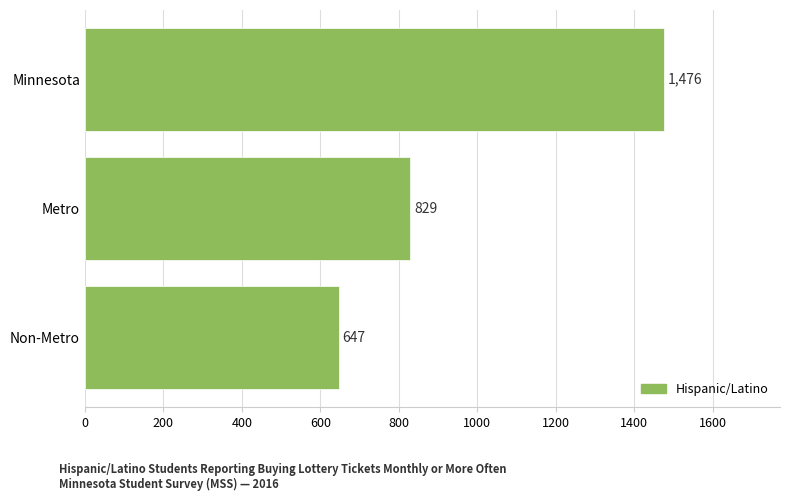

Approximately how many times larger is the value at Non-Metro compared to Metro?

0.8